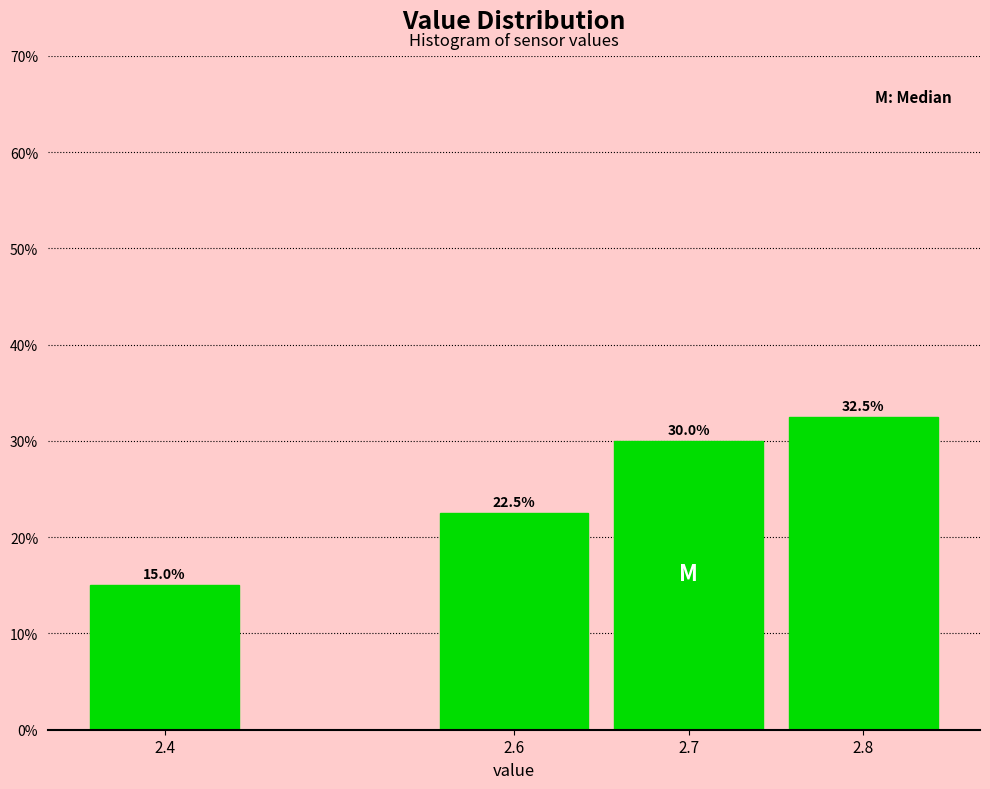

Over which range of the x-axis is the bar tallest?

2.75 to 2.85